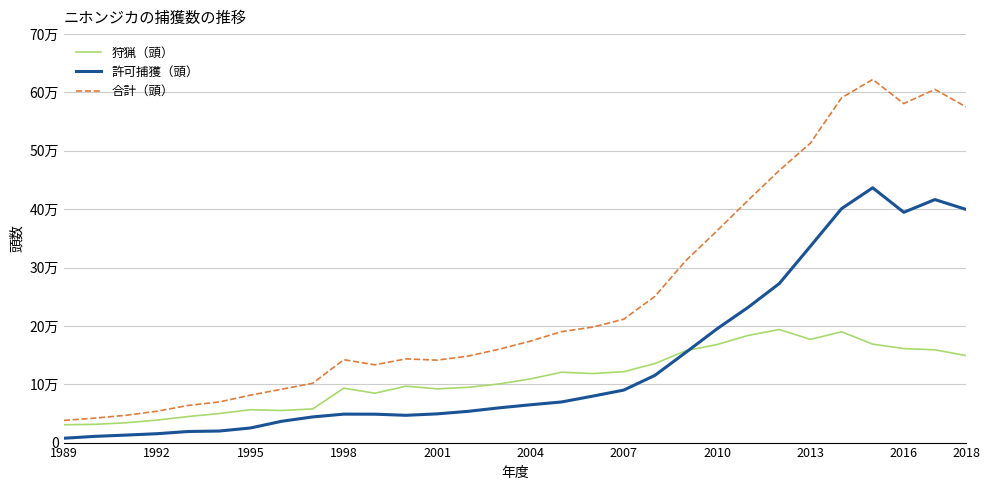

Does the chart have visible grid lines?

Yes